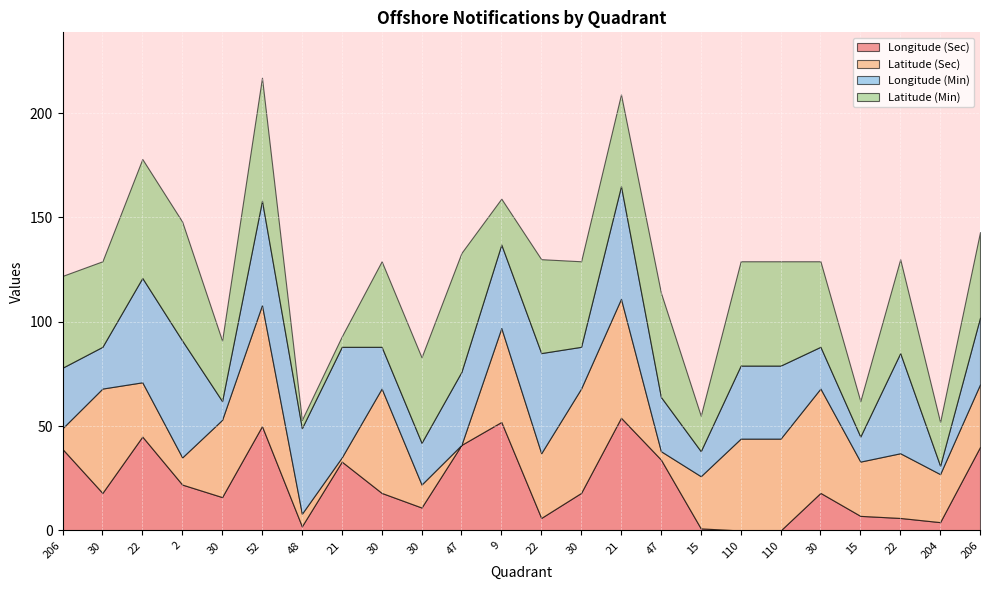

What is the value of the Latitude (Sec) point at the 17th from the left?

25